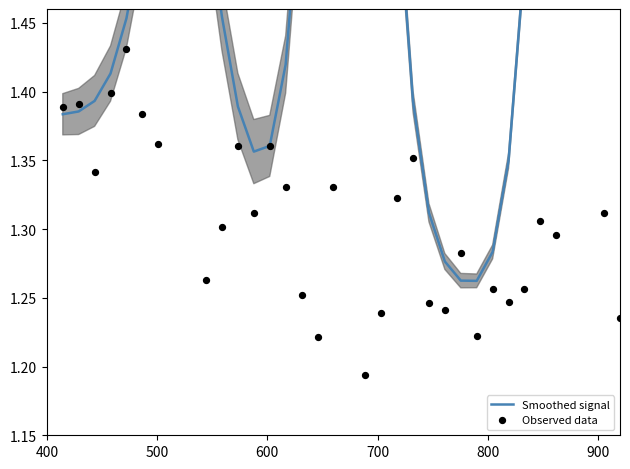

What are all the series names shown in the legend?

Smoothed signal, Observed data